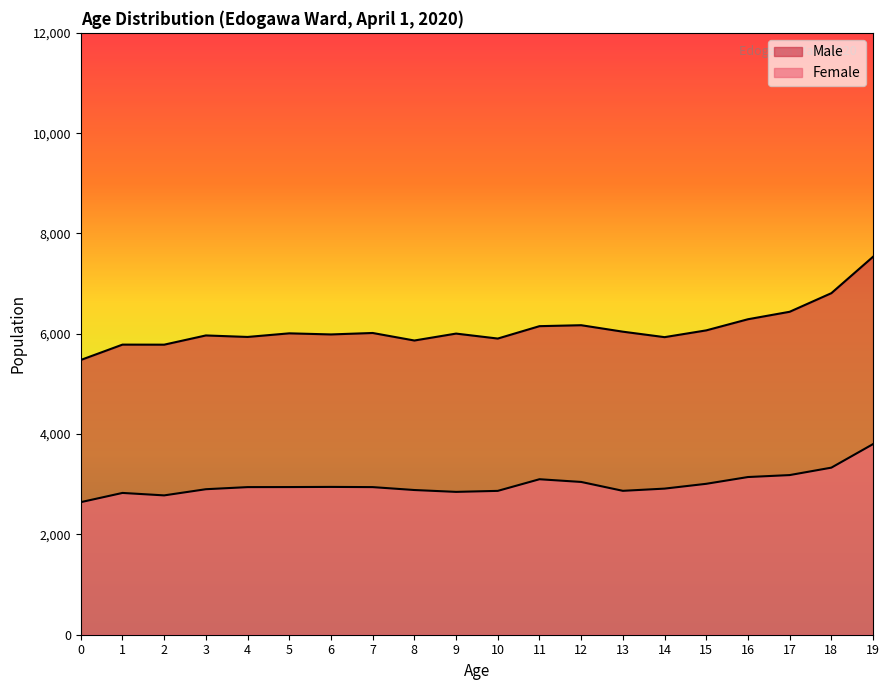

How many data points in Female are above 2943?

9